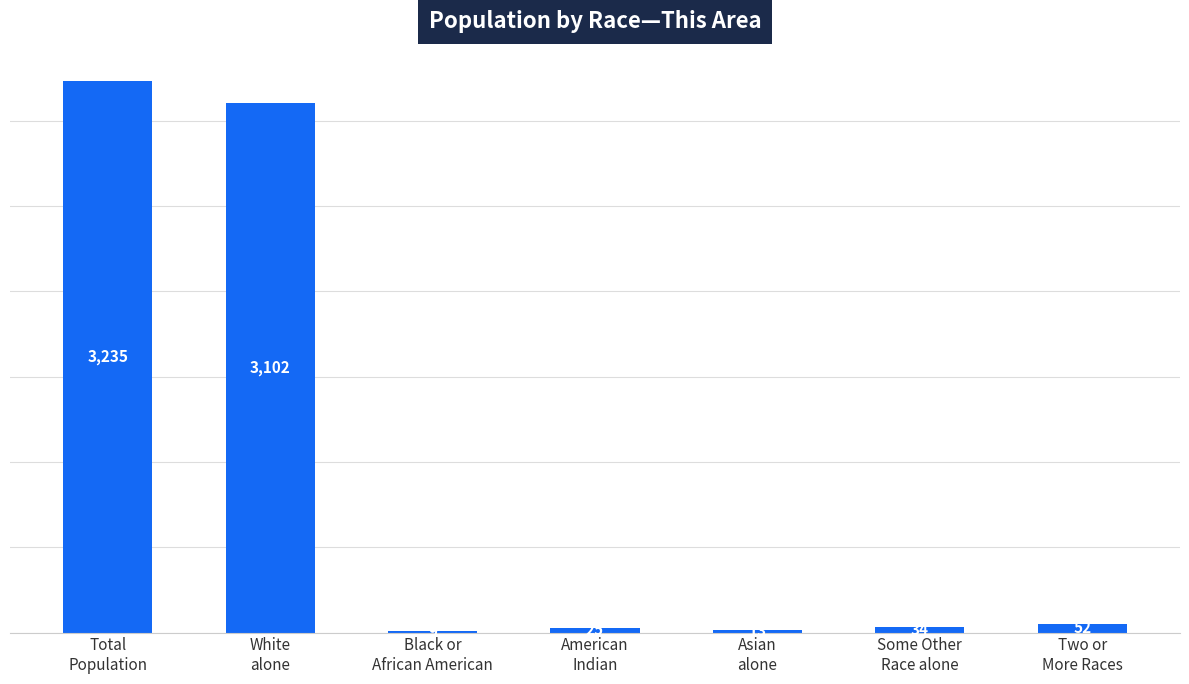

What is the maximum value shown in the chart?

3235